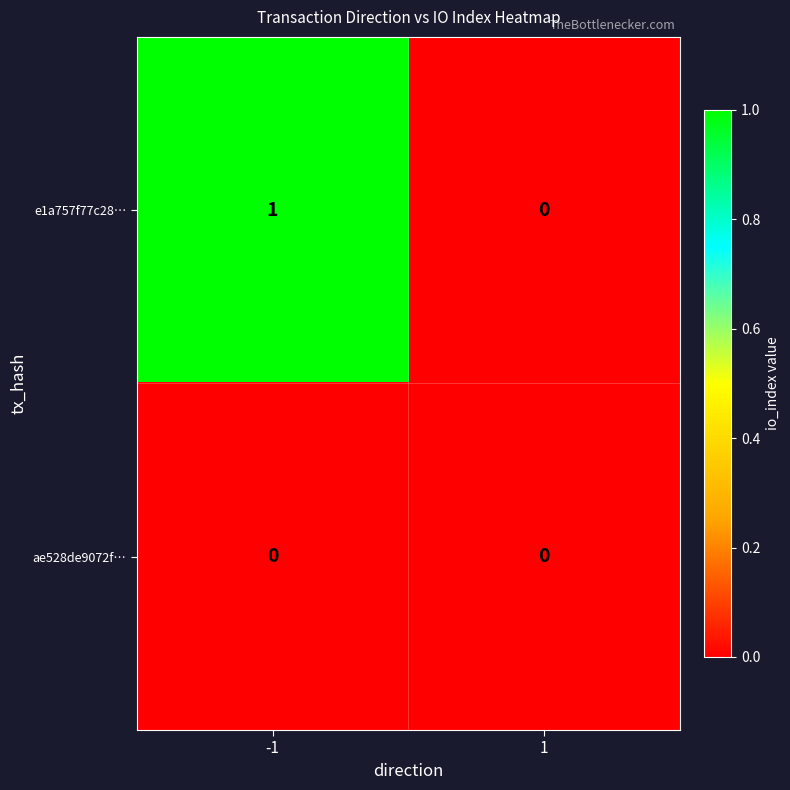

What is the total value across all series at -1?

1